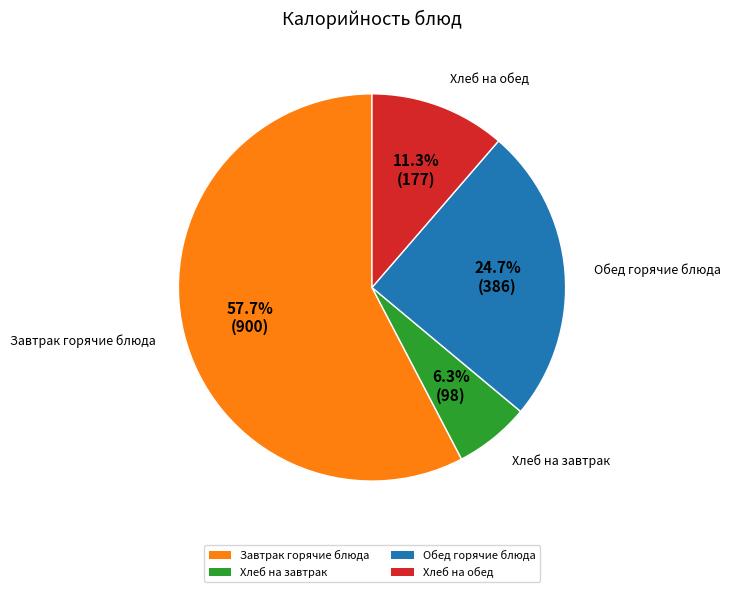

To the nearest percent, what is the difference between the largest and smallest slice percentages?

51%